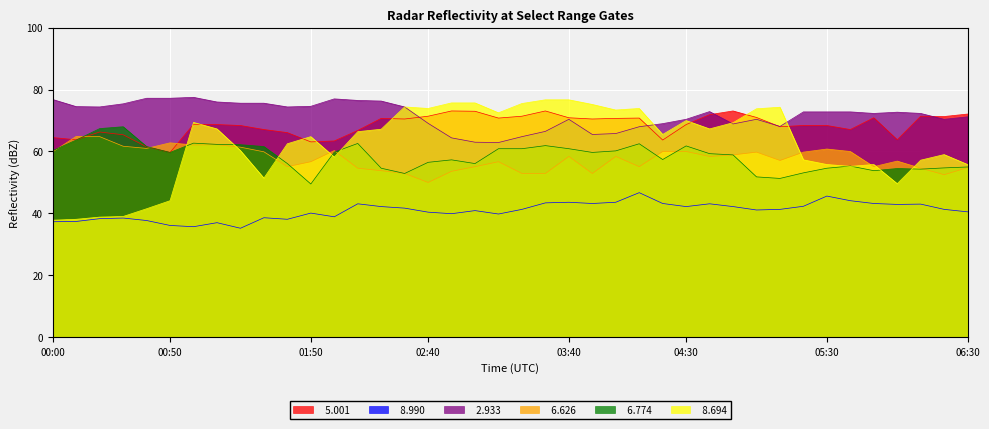

At how many categories does at least one series exceed 72?

37